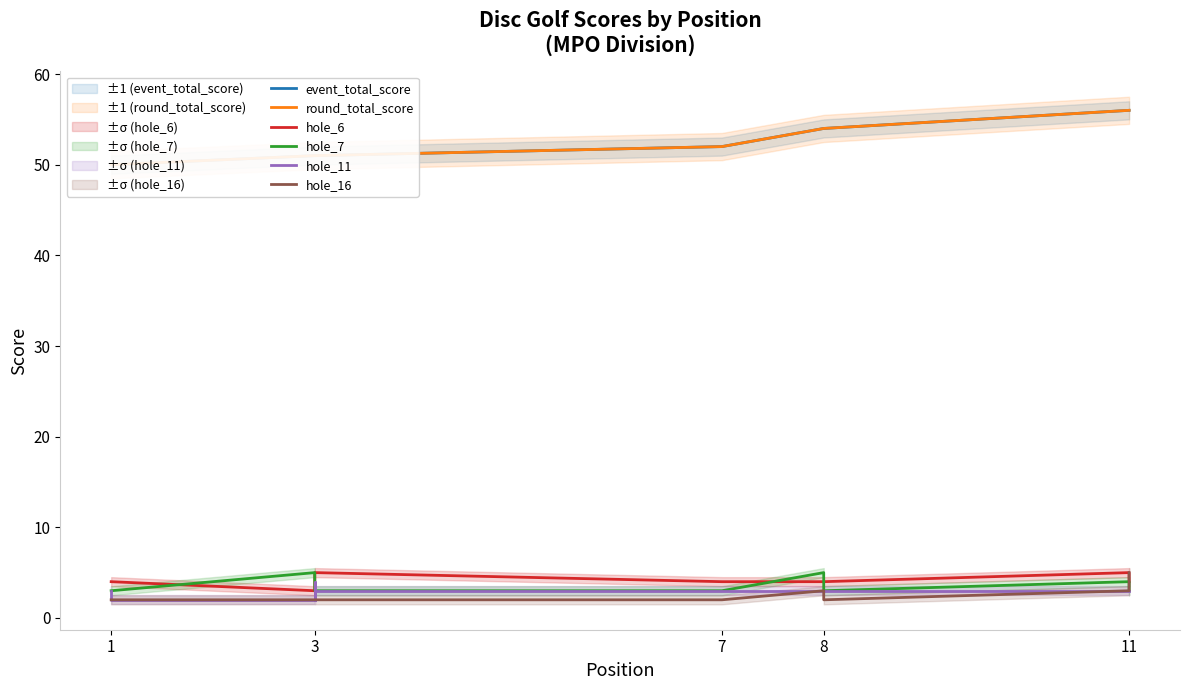

Reading left to right, list all the values displayed in this chart.

event_total_score: 50	50	51	51	51	51	52	54	54	54	56	56
round_total_score: 50	50	51	51	51	51	52	54	54	54	56	56
hole_6: 4	4	3	3	4	5	4	4	4	4	5	4
hole_7: 3	3	5	3	3	3	3	5	3	3	4	3
hole_11: 3	2	2	4	2	3	3	3	3	3	3	3
hole_16: 2	2	2	2	2	2	2	3	2	2	3	5